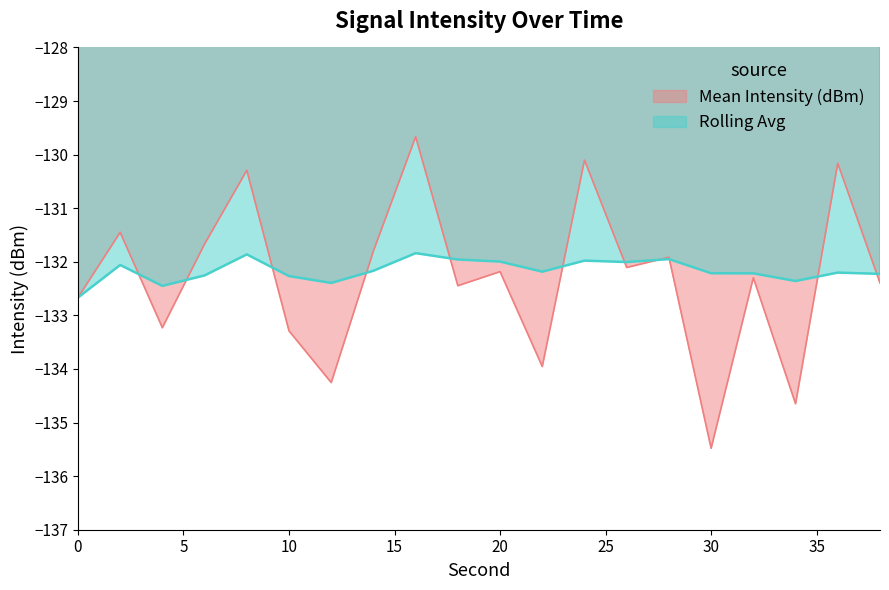

In Rolling Avg, how many points are higher than both neighbors (excluding endpoints)?

6